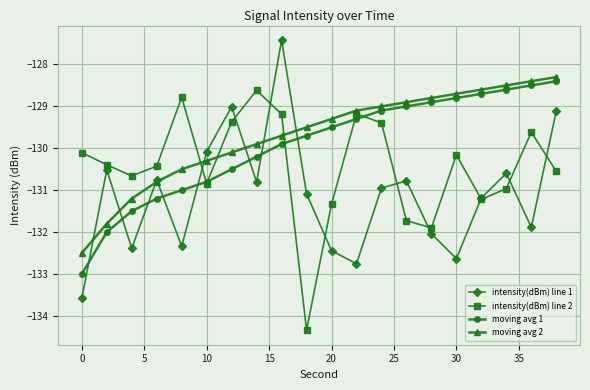

List the series in order of their overall mean, lowest first.

intensity(dBm) line 1, intensity(dBm) line 2, moving avg 1, moving avg 2